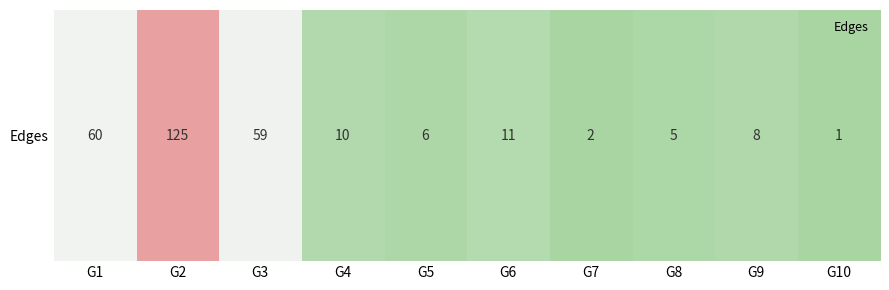

Is it true that the value at G1 is 106?

False